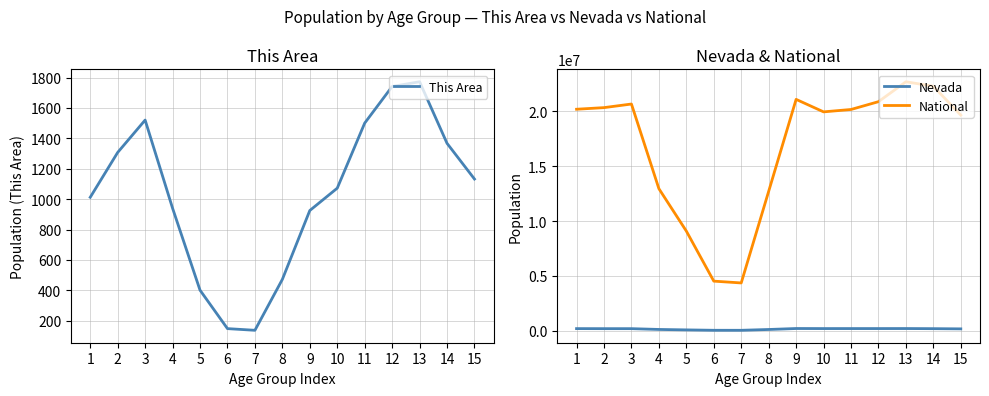

What are all the series names shown in the legend?

This Area, Nevada, National